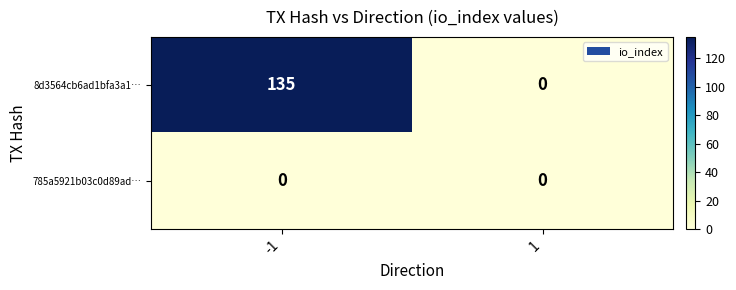

List the labels in order of 8d3564cb6ad1bfa3a1… value, smallest first.

1, -1